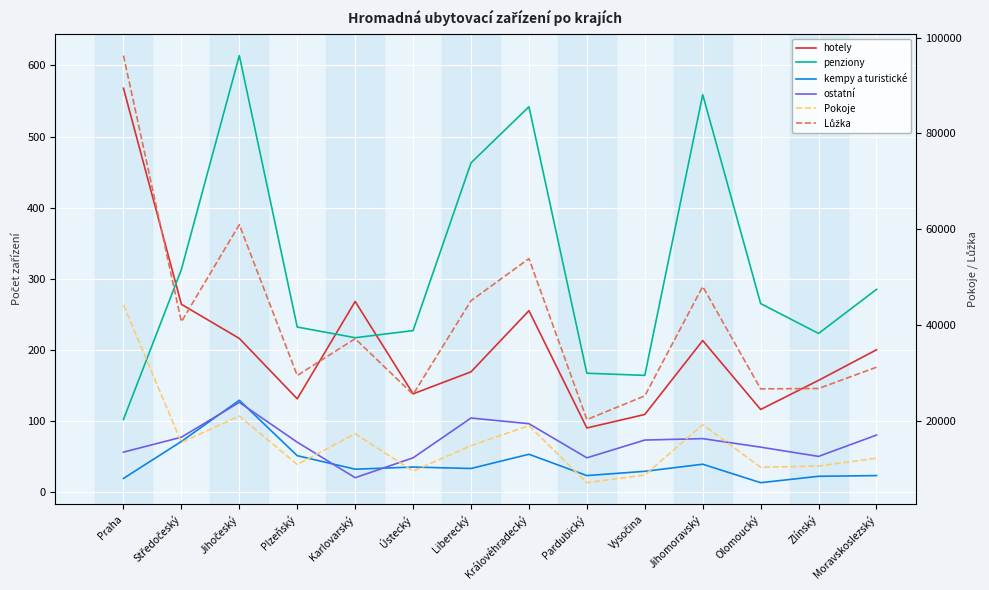

Between Plzeňský and Karlovarský, which series saw the biggest shift?

Lůžka